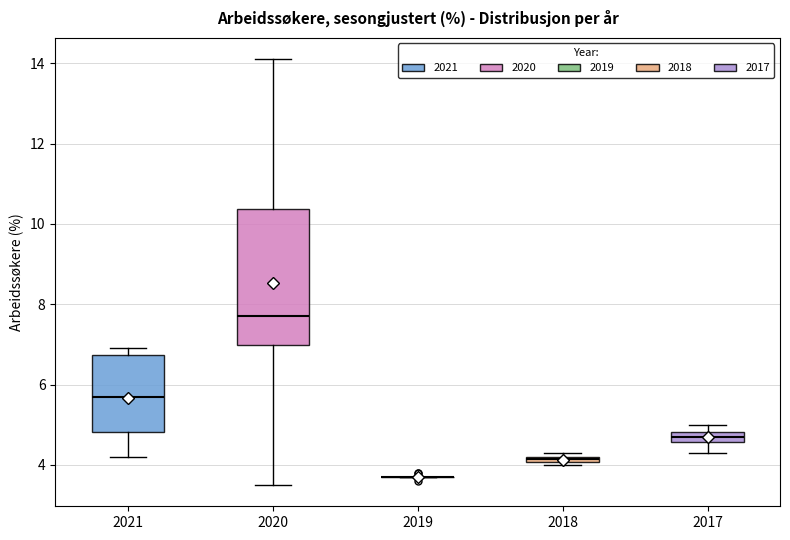

Where is the lower edge of the box at x = 2020 on the y-axis? The values are not printed on the chart, so give them approximately, as read against the axis.

7.0